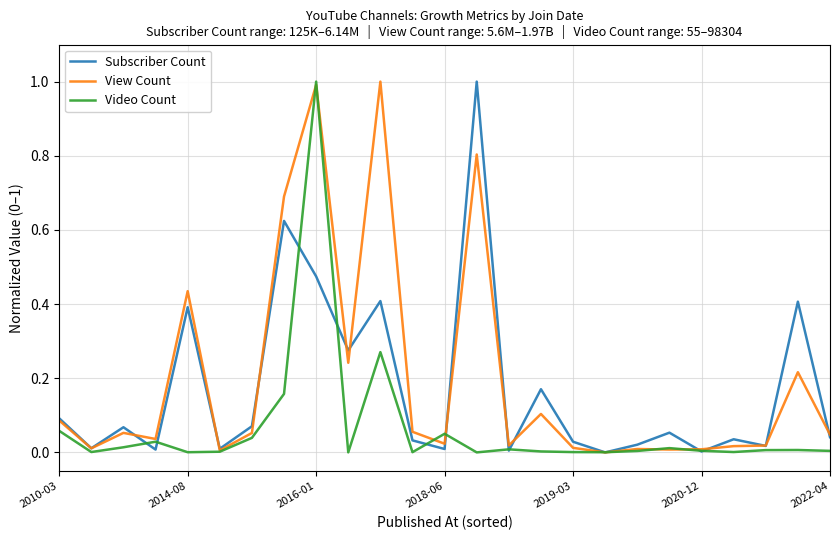

What is the maximum value shown in the chart?

1.0